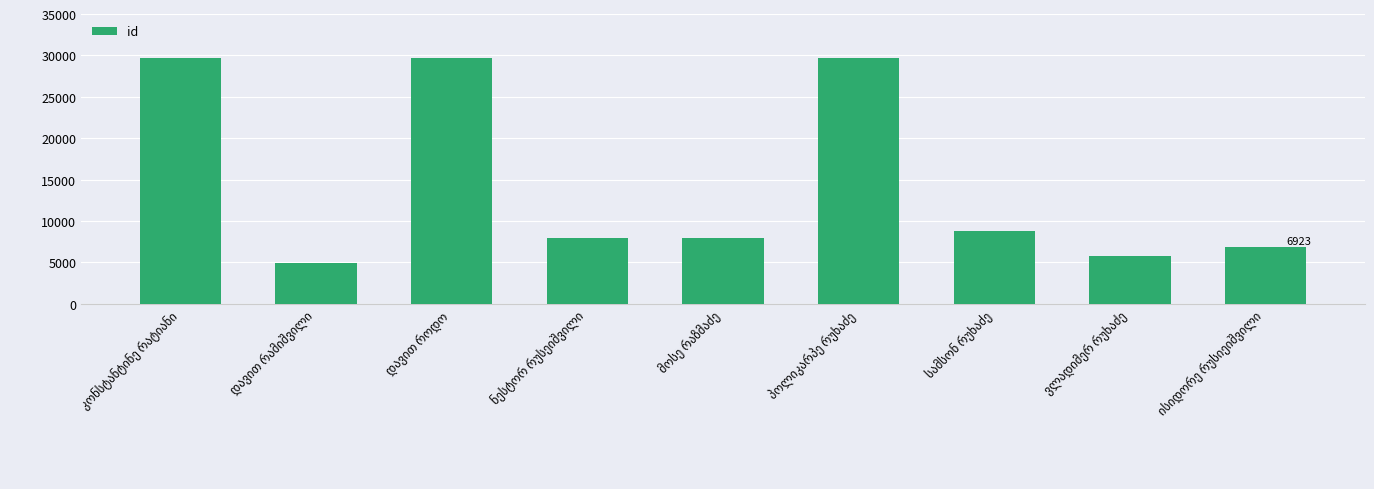

What is the value of the 1st bar from the left?

29707